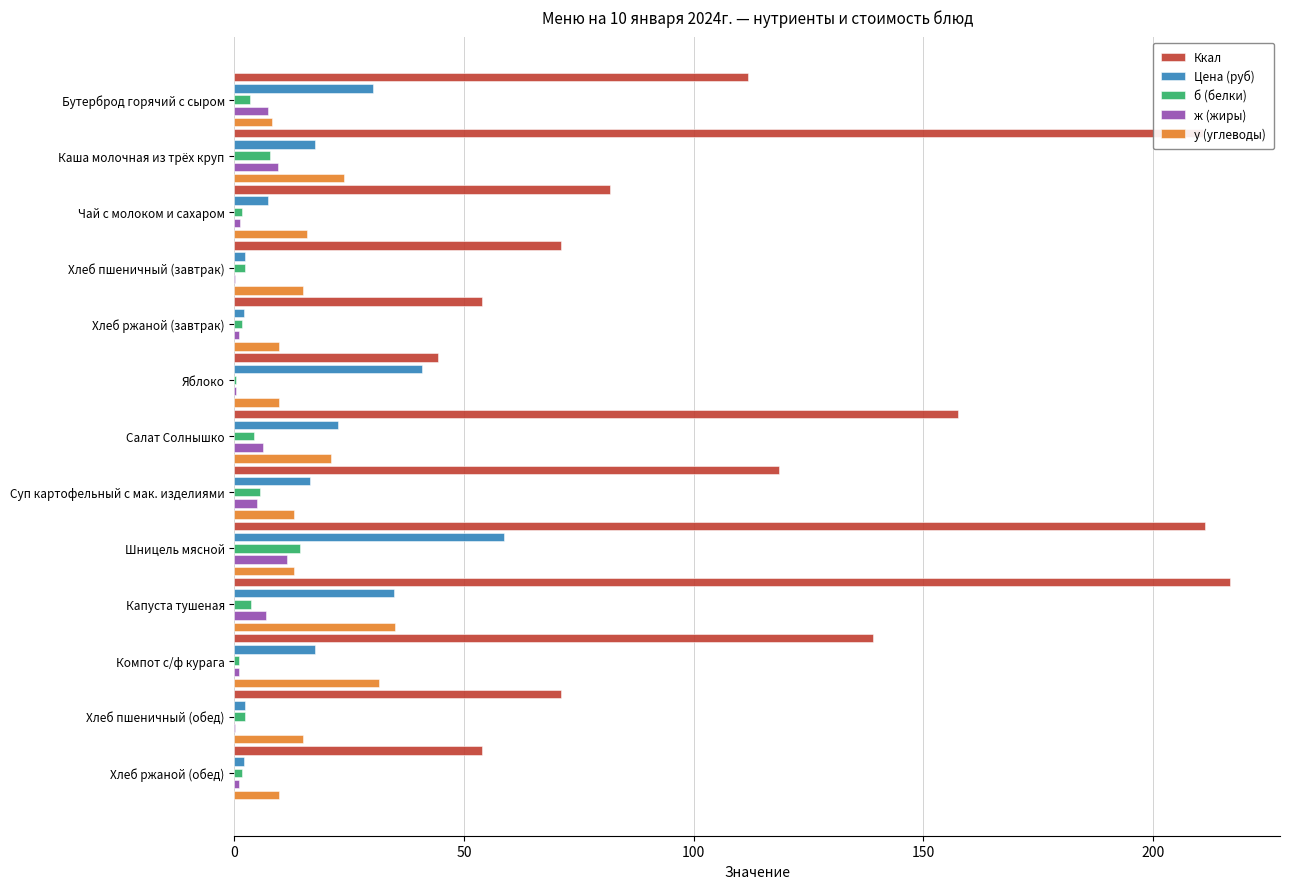

Which series has the largest total across all categories?

Ккал